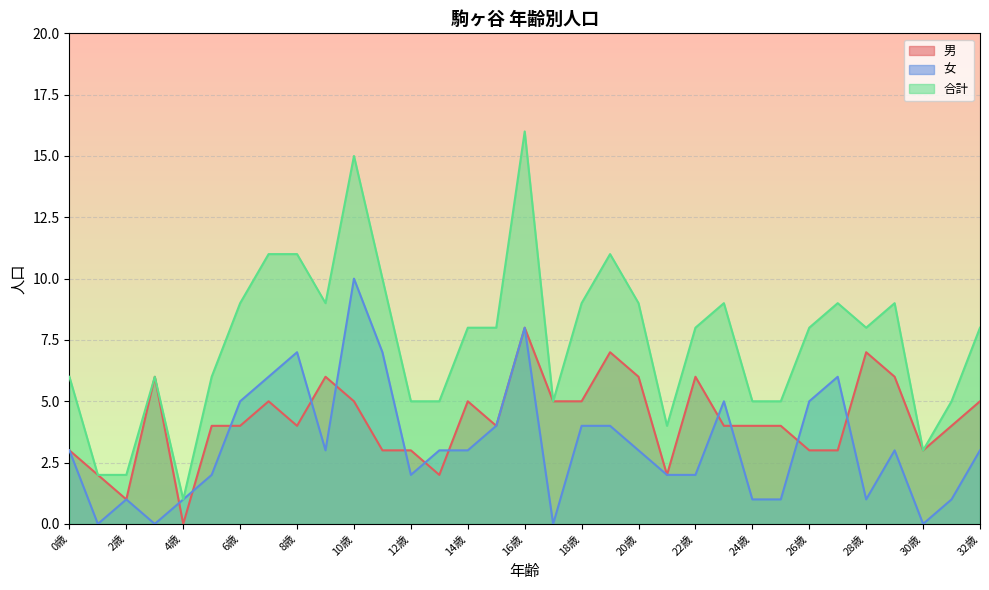

Which series ends up on top after the final intersection of 男 and 女?

男